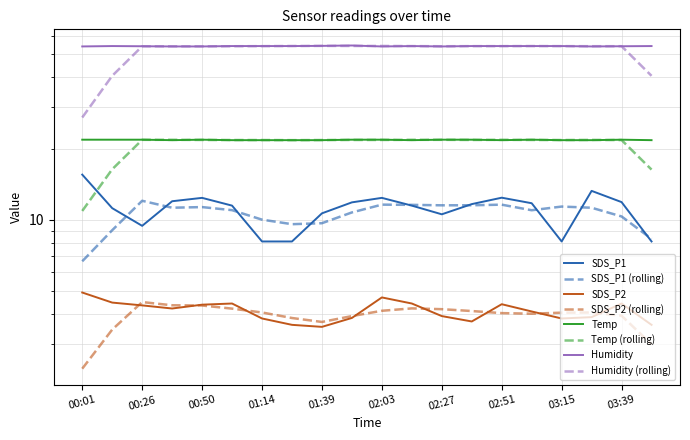

Which series has the largest total across all categories?

Humidity